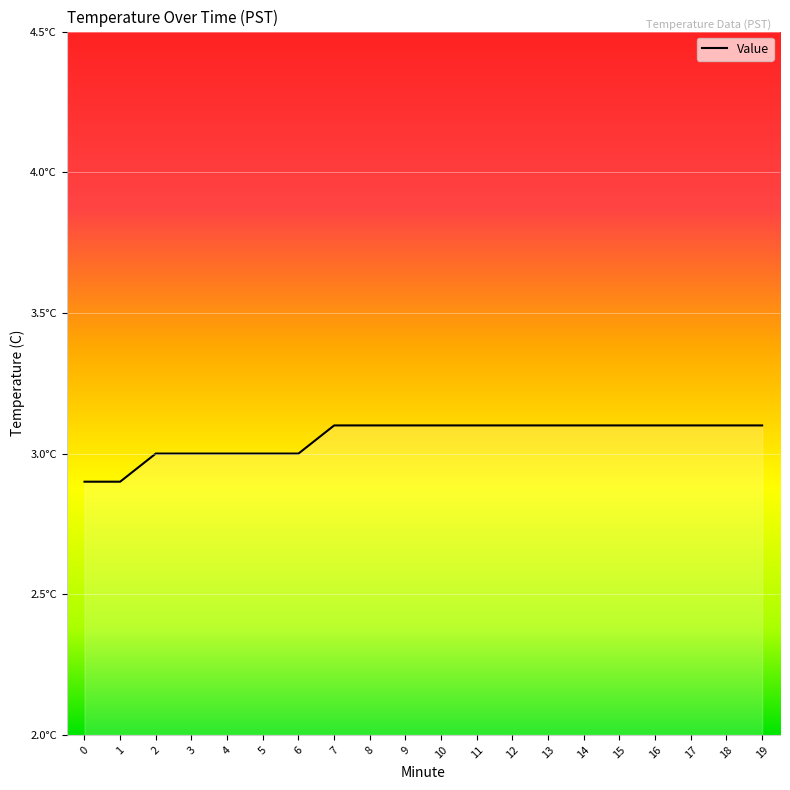

Does the chart have visible grid lines?

Yes